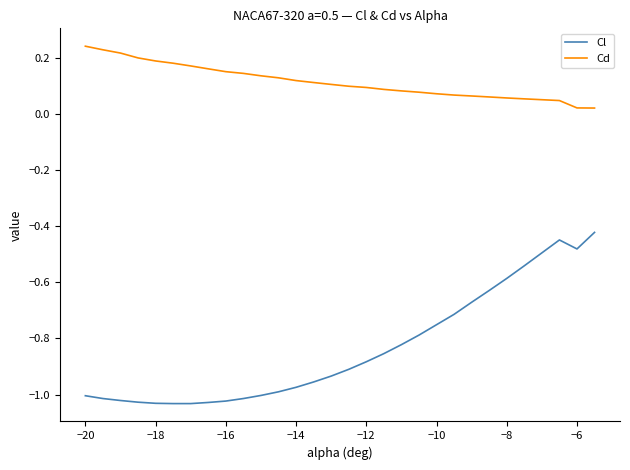

Rank the series by their average value, from lowest to highest.

Cl, Cd